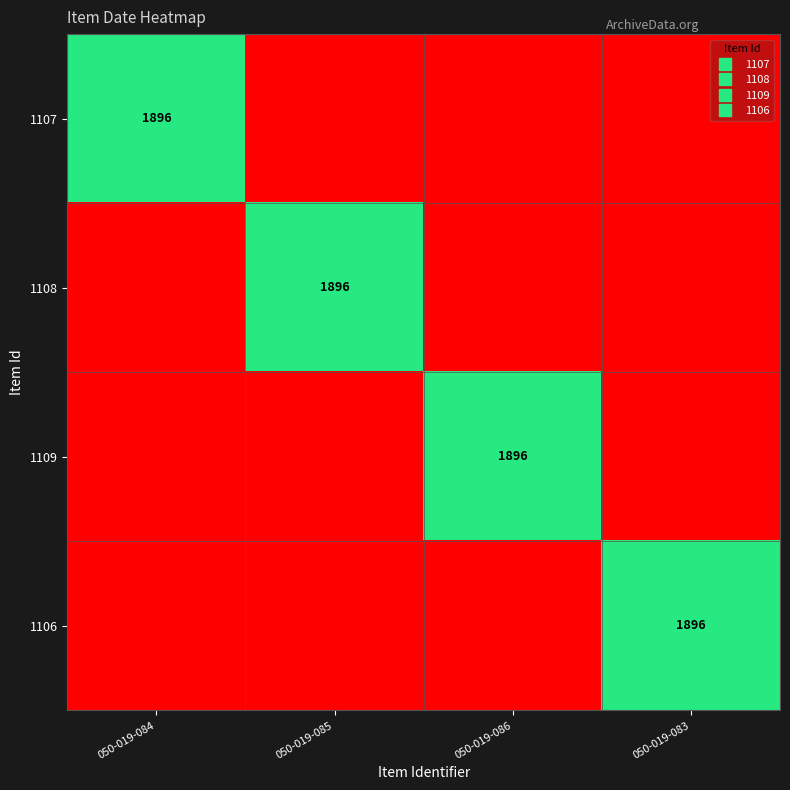

How many distinct data groups are displayed?

4